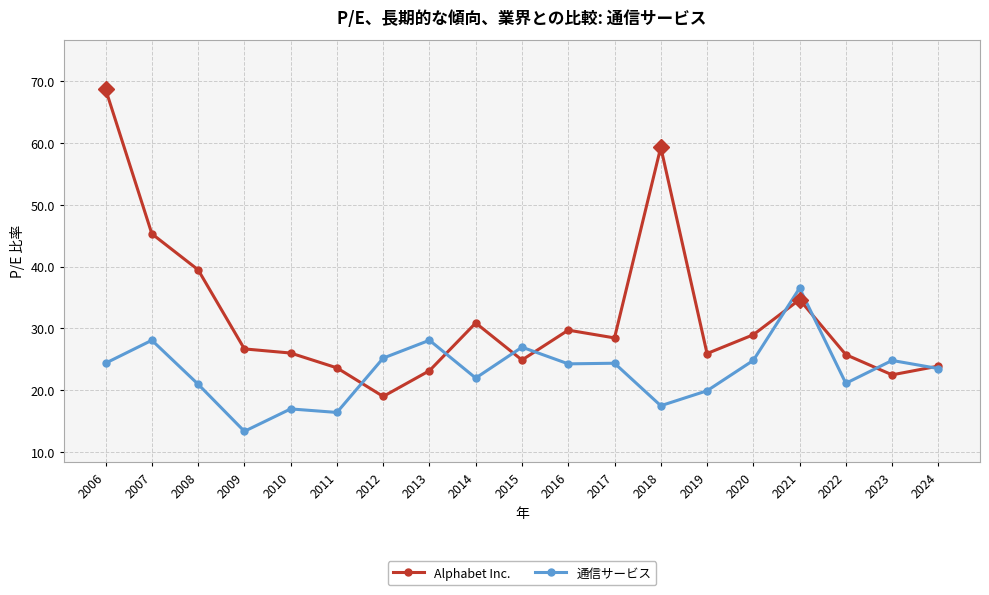

What value does the 通信サービス series have at 2019?

19.9